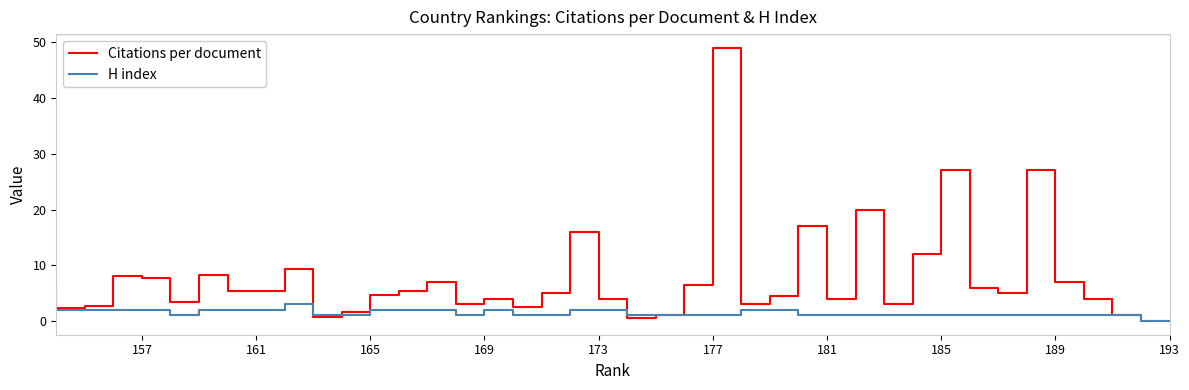

Is the value of H index at 37 greater than the value of Citations per document at 181?

No